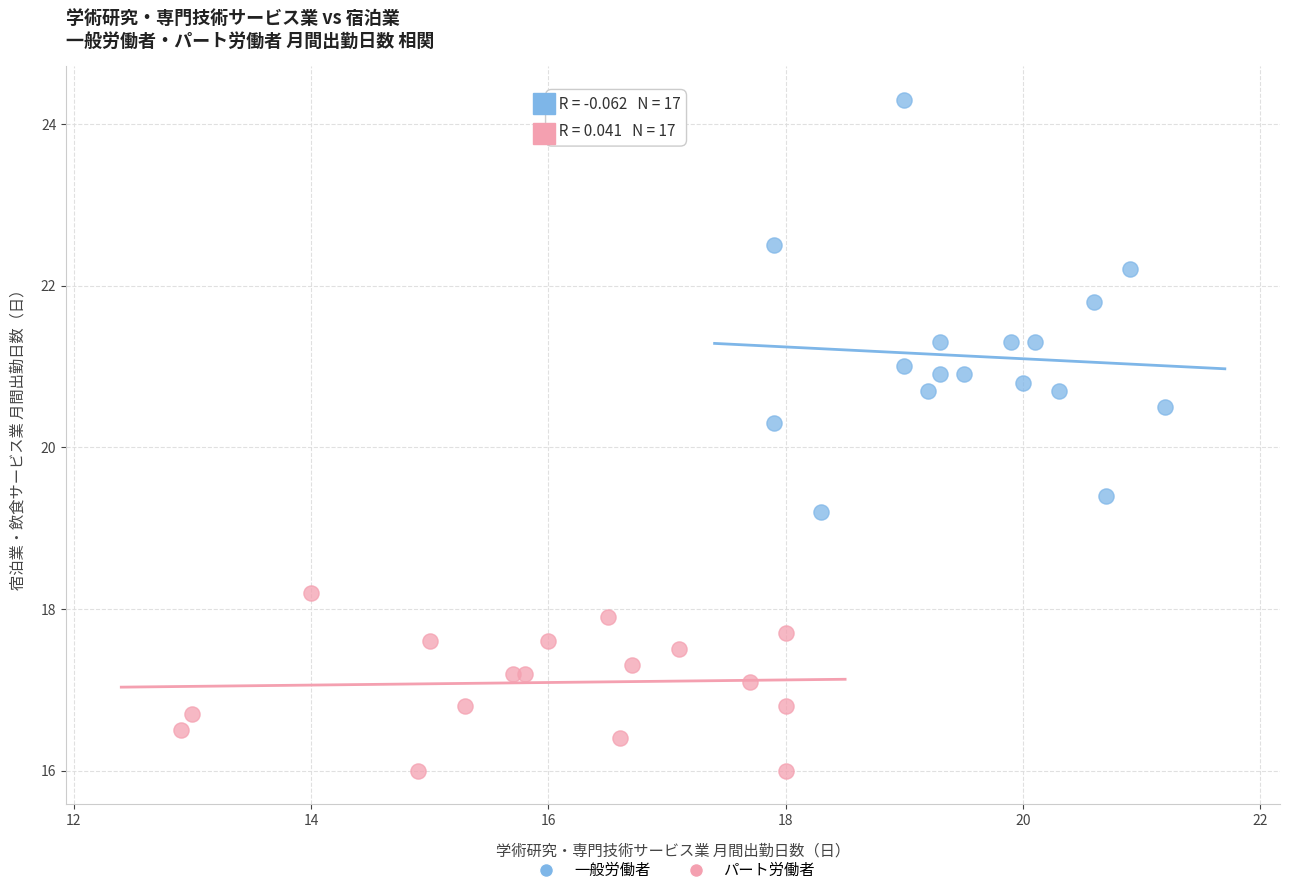

Which series has the widest spread of Y values?

一般労働者